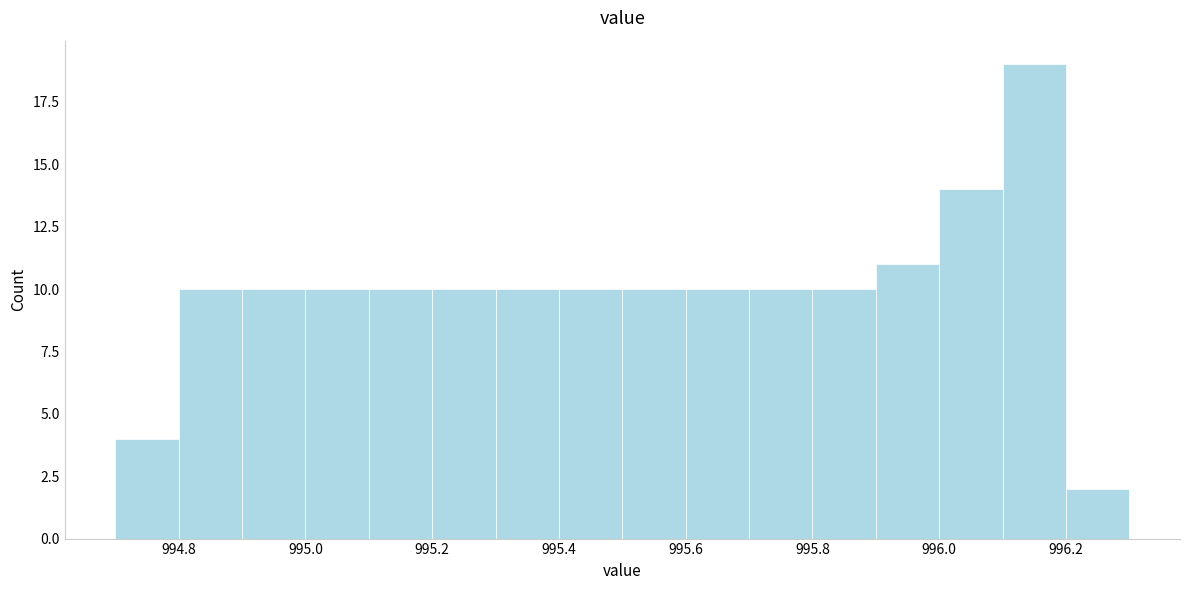

Reading left to right, list every bar in this chart as the range it spans on the x-axis followed by its height. The values are not printed on the chart, so give them approximately, as read against the axis.

994.7 to 994.8: 4
994.8 to 994.9: 10
994.9 to 995.0: 10
995.0 to 995.1: 10
995.1 to 995.2: 10
995.2 to 995.3: 10
995.3 to 995.4: 10
995.4 to 995.5: 10
995.5 to 995.6: 10
995.6 to 995.7: 10
995.7 to 995.8: 10
995.8 to 995.9: 10
995.9 to 996.0: 11
996.0 to 996.1: 14
996.1 to 996.2: 19
996.2 to 996.3: 2